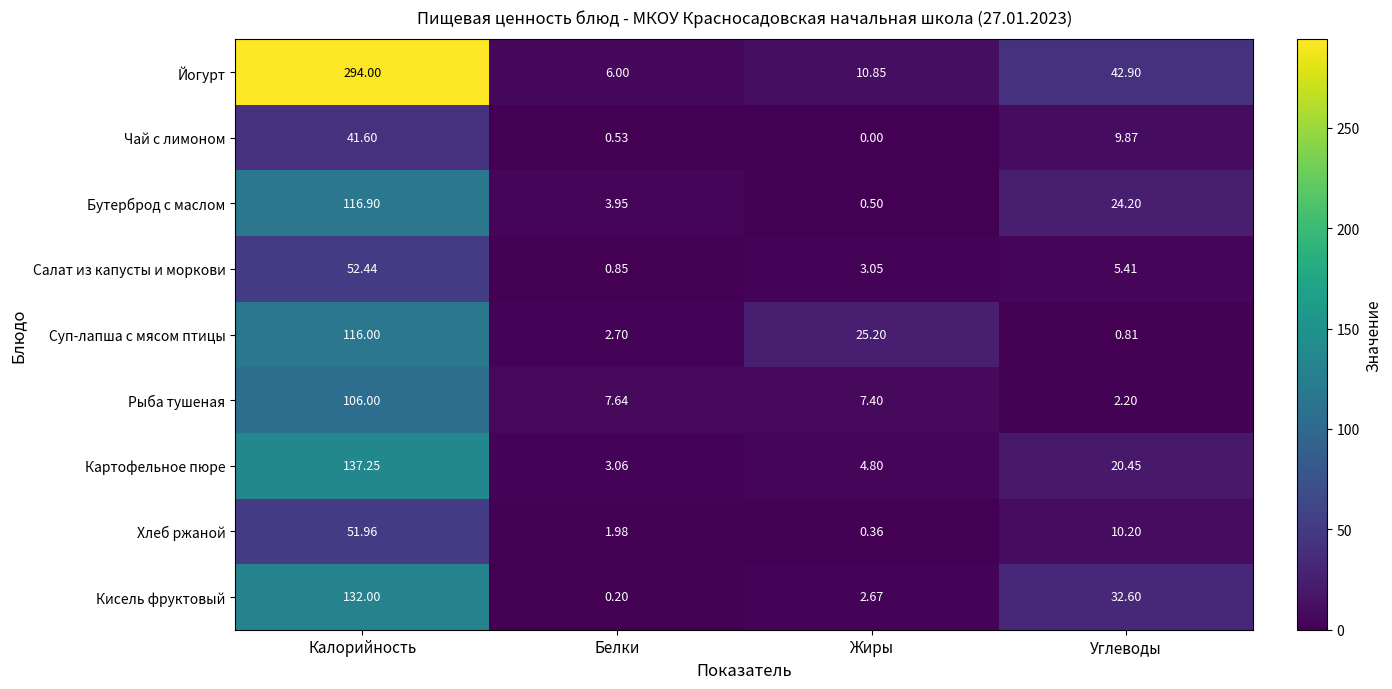

Which series has the largest total across all categories?

Йогурт